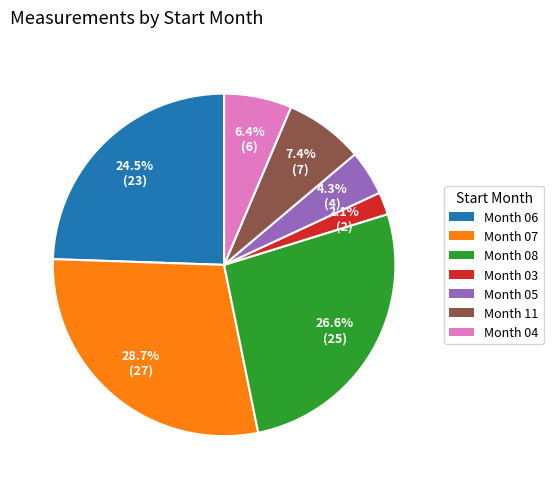

Does any single category account for the majority?

No